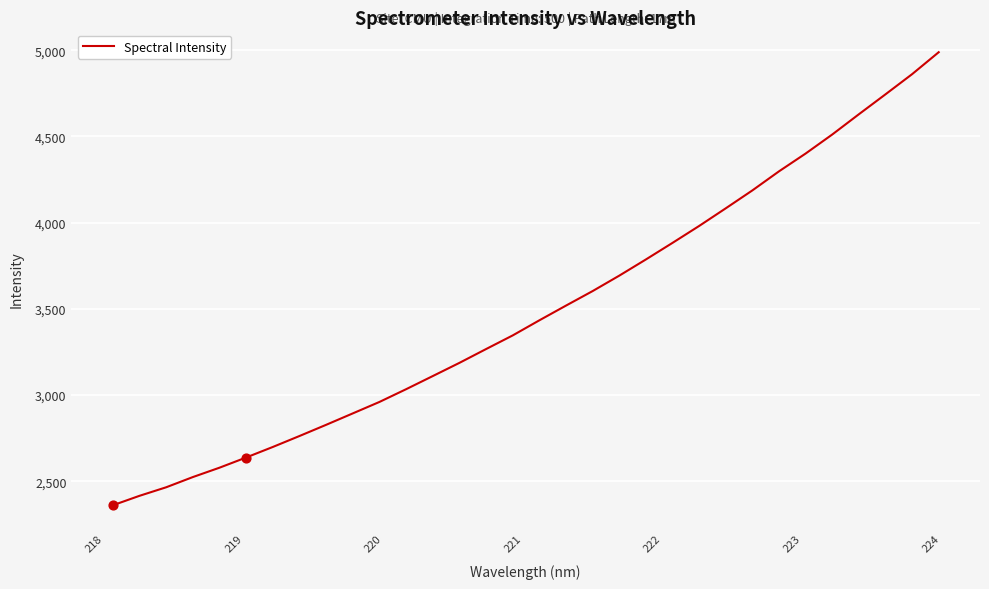

What is the smallest value displayed?

2360.7